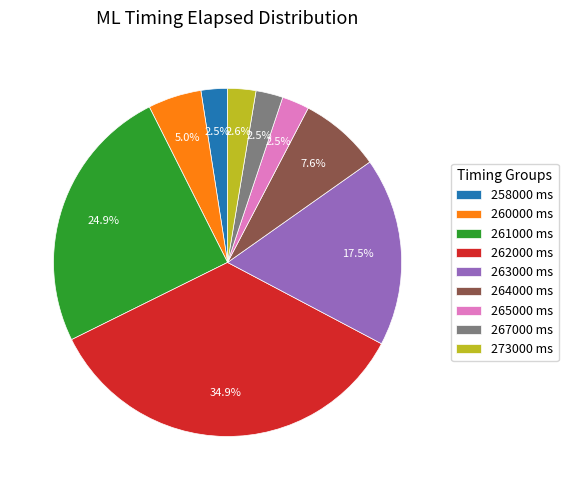

How many segments does this pie chart have?

9